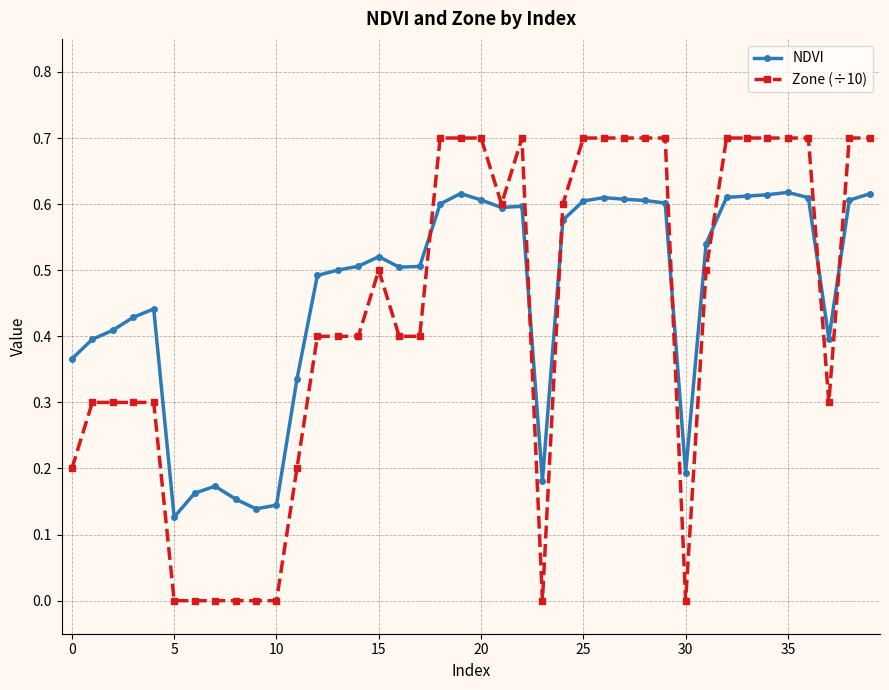

Does the chart have visible grid lines?

Yes